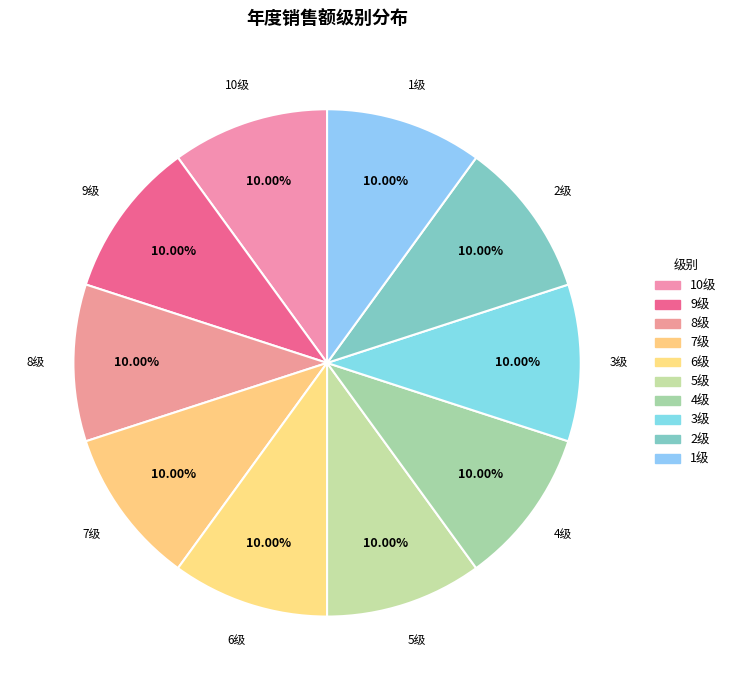

Is 7级 the majority of the pie?

No